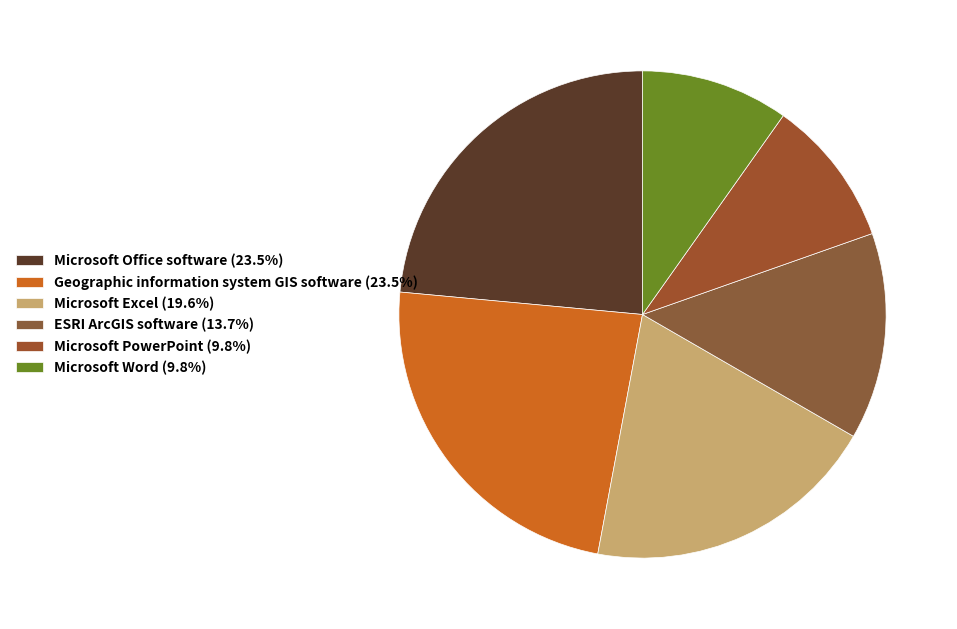

Does Microsoft Excel represent more than half of the total?

No